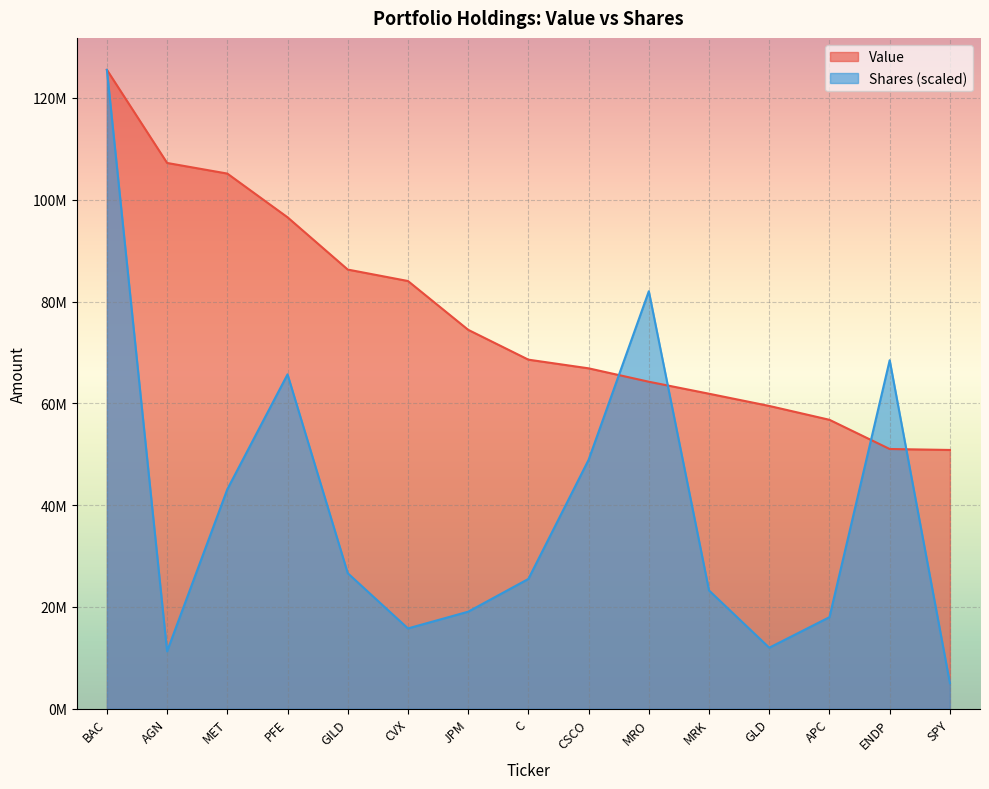

At how many categories does at least one series exceed 45954791?

15